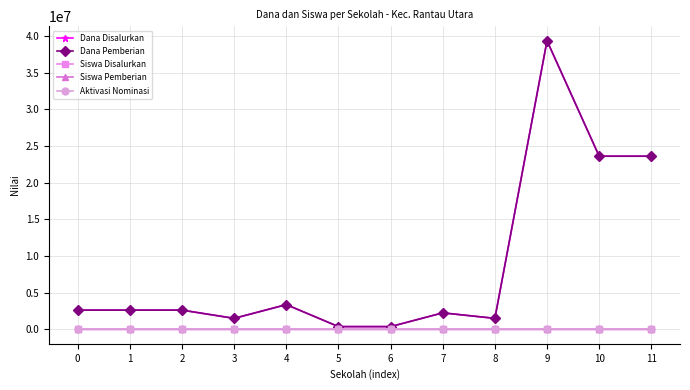

What is the total value across all series at 7?

4500012